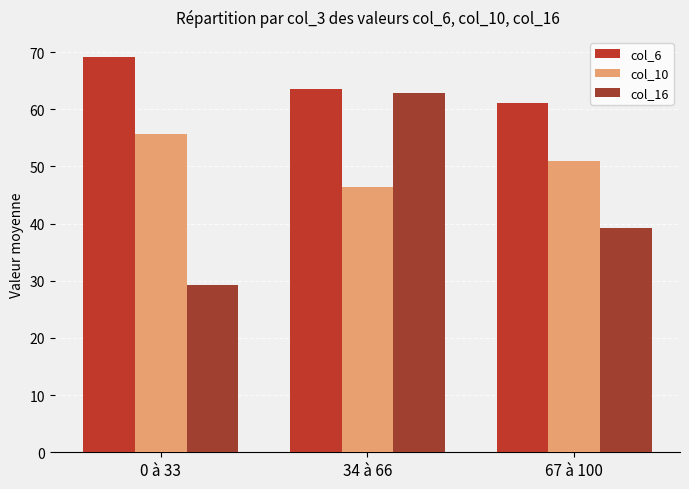

Which category has the lowest value in the col_16 series?

0 à 33